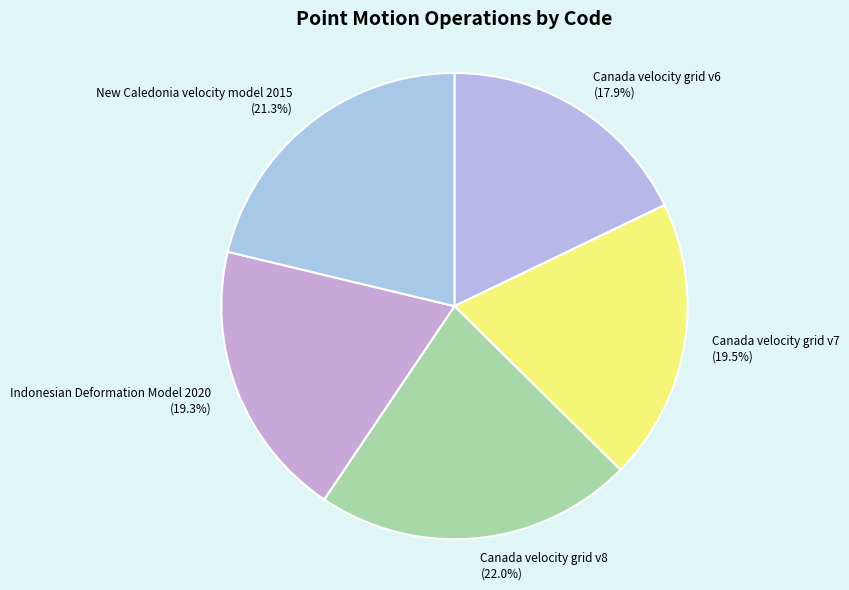

Between Canada velocity grid v7 and New Caledonia velocity model 2015, which is larger?

New Caledonia velocity model 2015